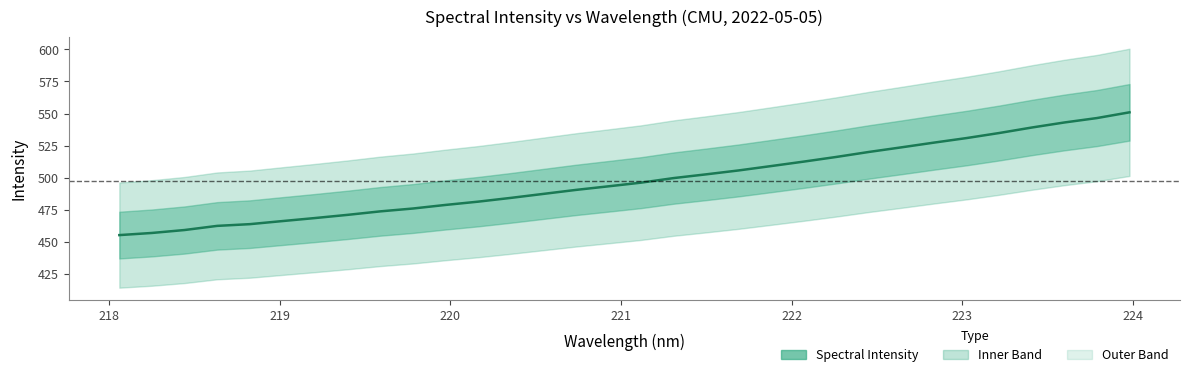

Does the chart have visible grid lines?

No